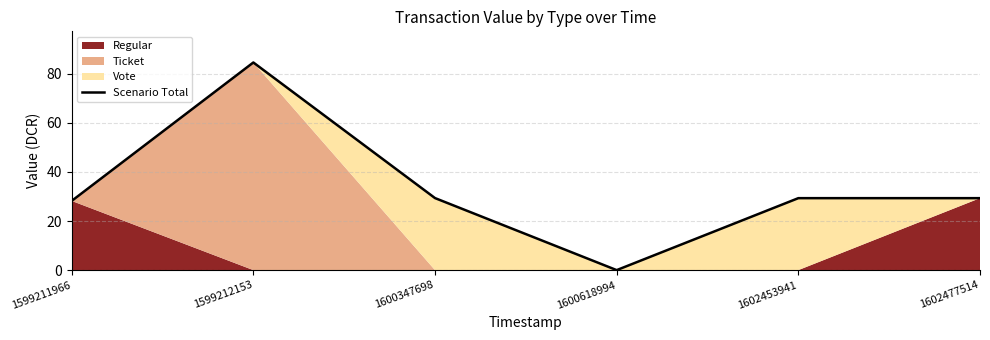

Rank the categories by value from lowest to highest.

1600618994, 1599211966, 1602453941, 1602477514, 1600347698, 1599212153